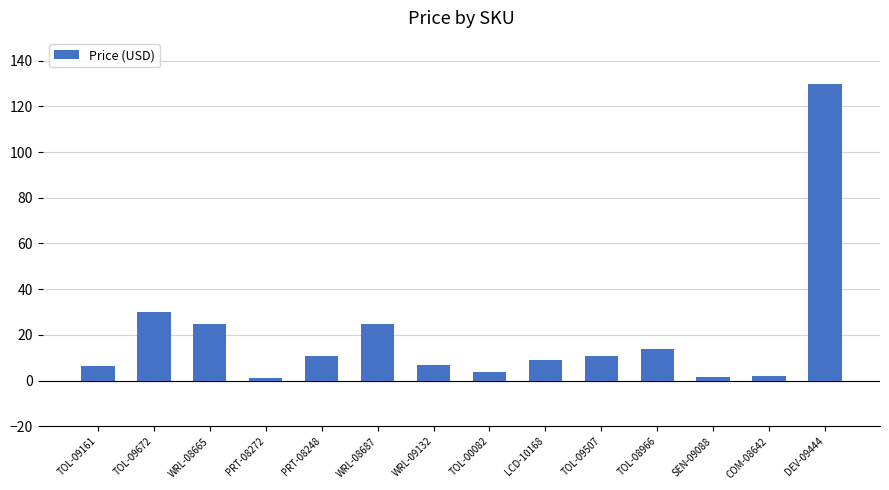

What is the label of the 3rd bar from the left?

WRL-08665